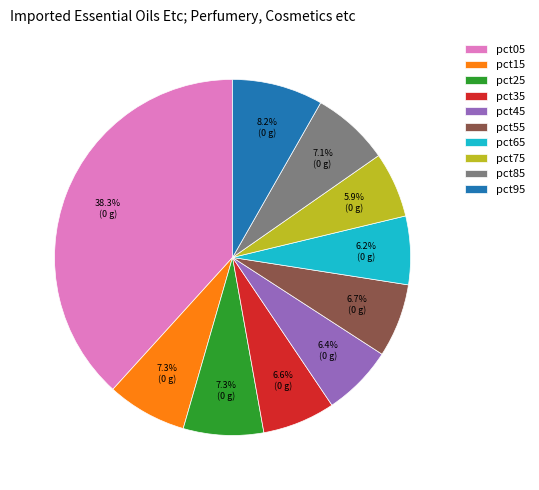

Combined, what portion of the pie is pct35 and pct95?

14.8%